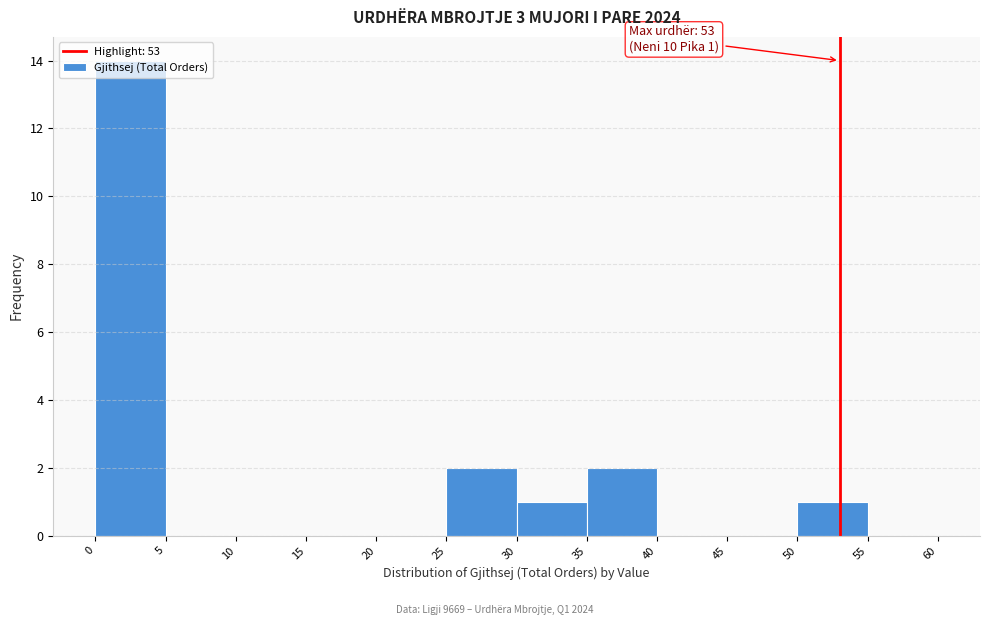

Over which range of the x-axis is the bar tallest?

0 to 5